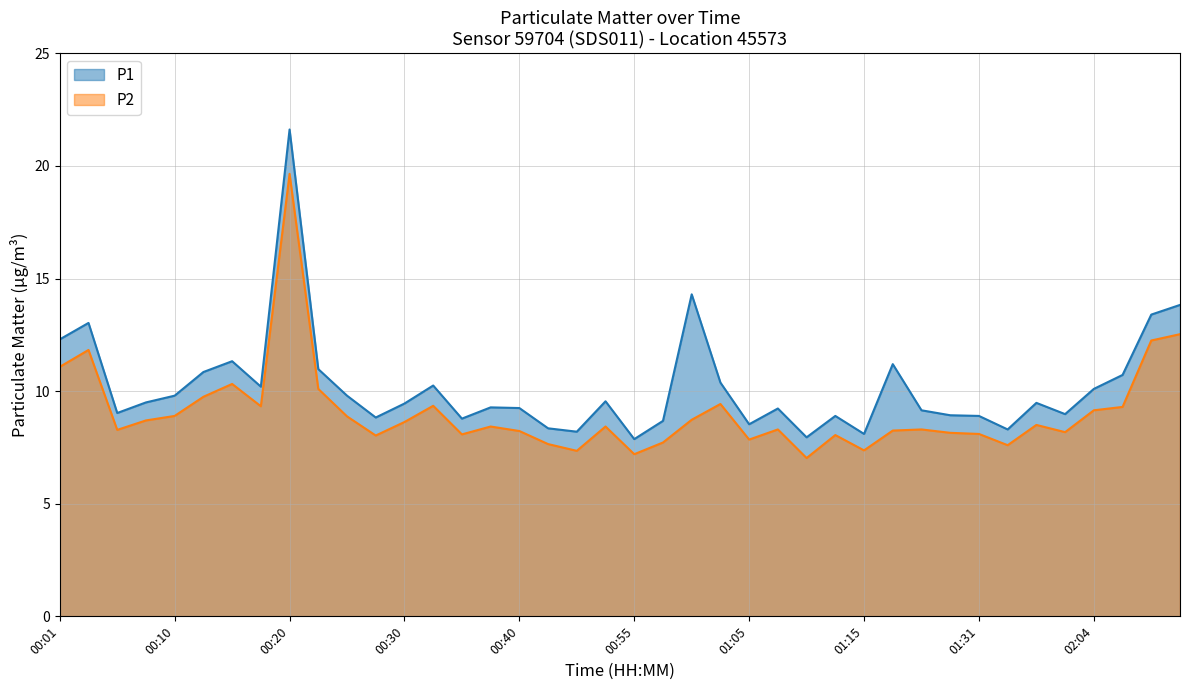

What value does the P2 series have at 00:13?

9.8